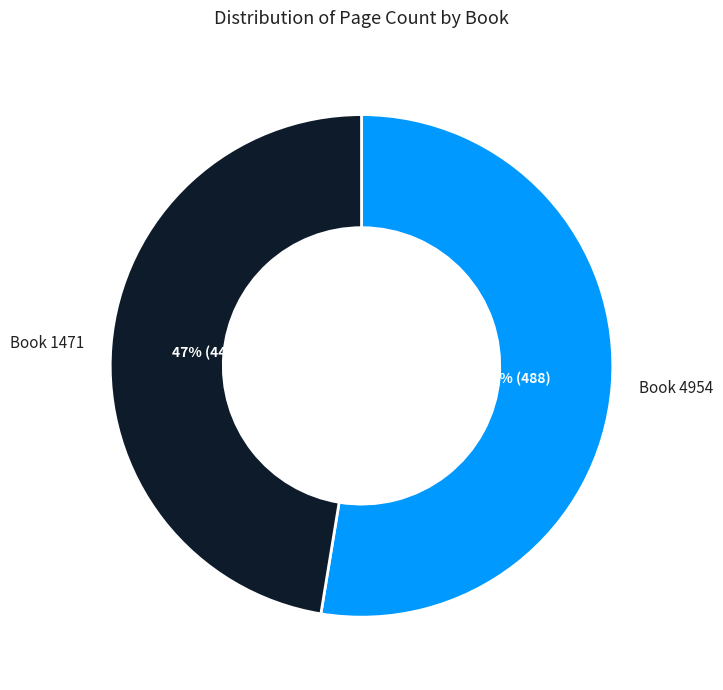

Is there a majority slice in this chart?

Yes